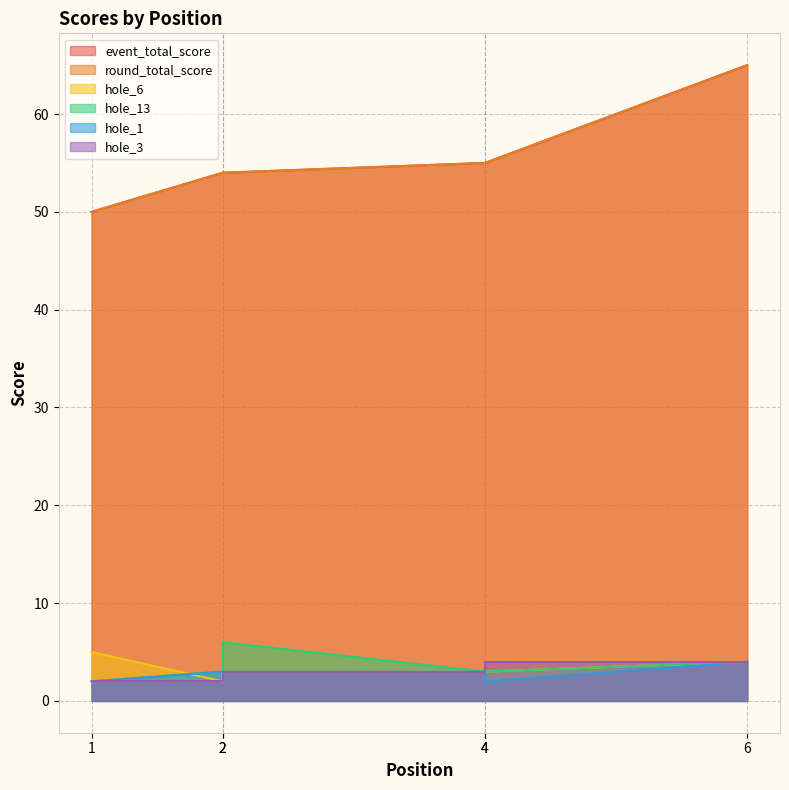

Is the value of hole_6 at 2 greater than the value of round_total_score at 2?

No